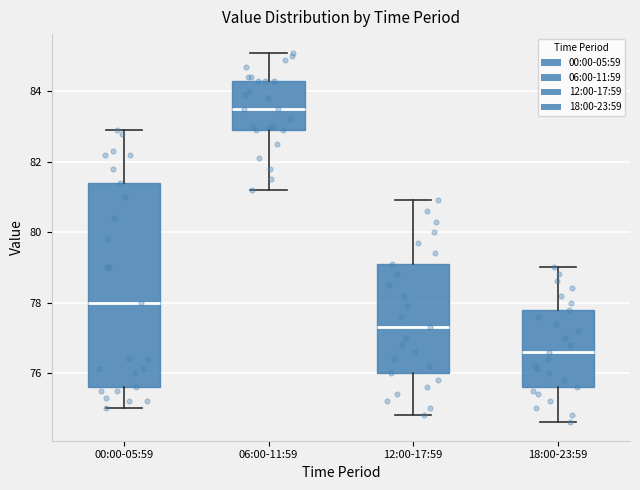

Reading left to right, read every box against the y-axis: the position of its median line, the range the box covers, and the ends of its whiskers. The values are not printed on the chart, so give them approximately, as read against the axis.

00:00-05:59: median 78.0, box 75.6 to 81.4, whiskers 75.0 to 83.0
06:00-11:59: median 83.6, box 83.0 to 84.4, whiskers 81.2 to 85.2
12:00-17:59: median 77.4, box 76.0 to 79.2, whiskers 74.8 to 81.0
18:00-23:59: median 76.6, box 75.6 to 77.8, whiskers 74.6 to 79.0